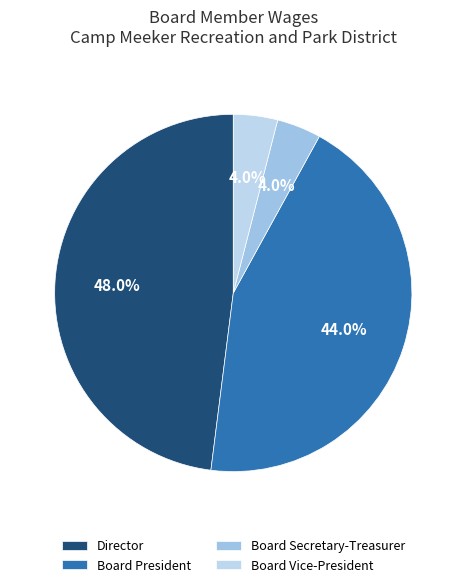

Approximately how many times larger is the value at Board Vice-President compared to Board Secretary-Treasurer?

1.0